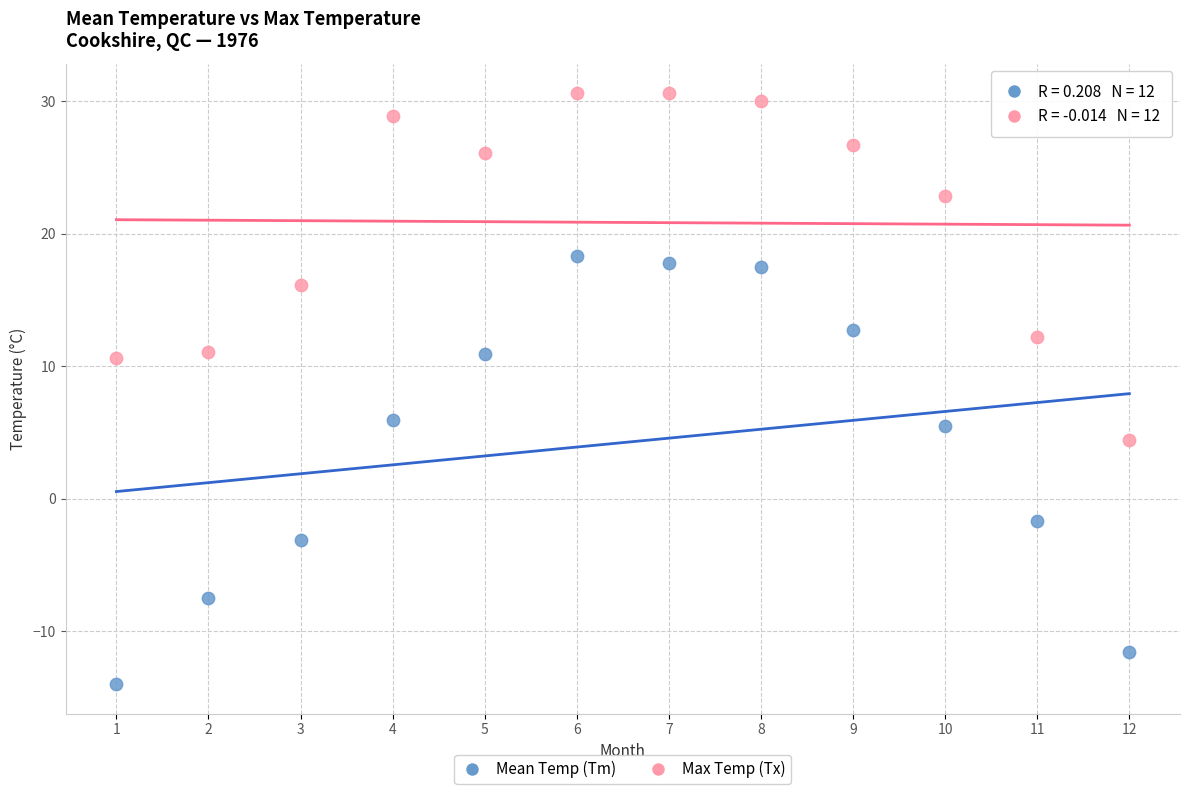

What are all the series names shown in the legend?

Mean Temp (Tm), Max Temp (Tx)